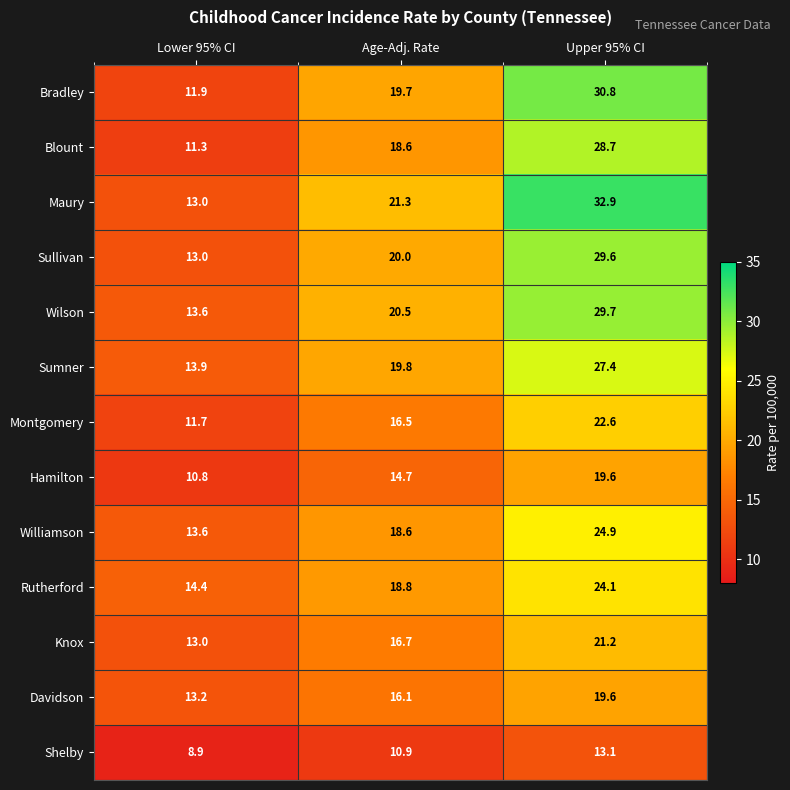

What is the difference between the maximum and minimum values in the Bradley series?

18.9